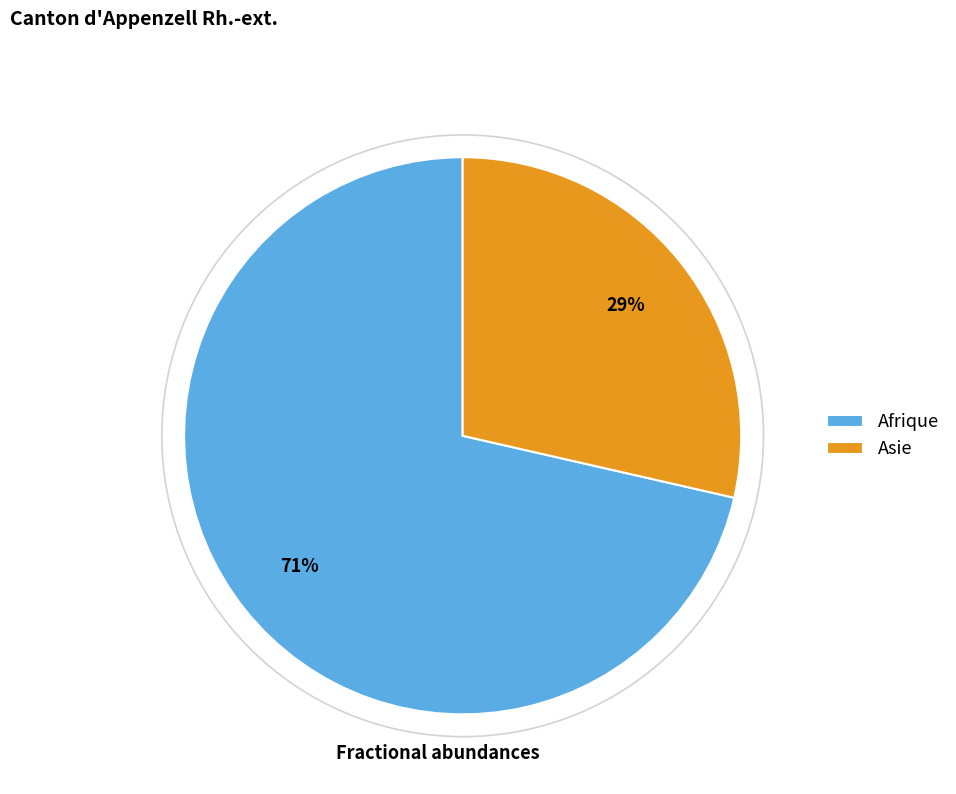

Is it true that Afrique is 62% of the pie?

False